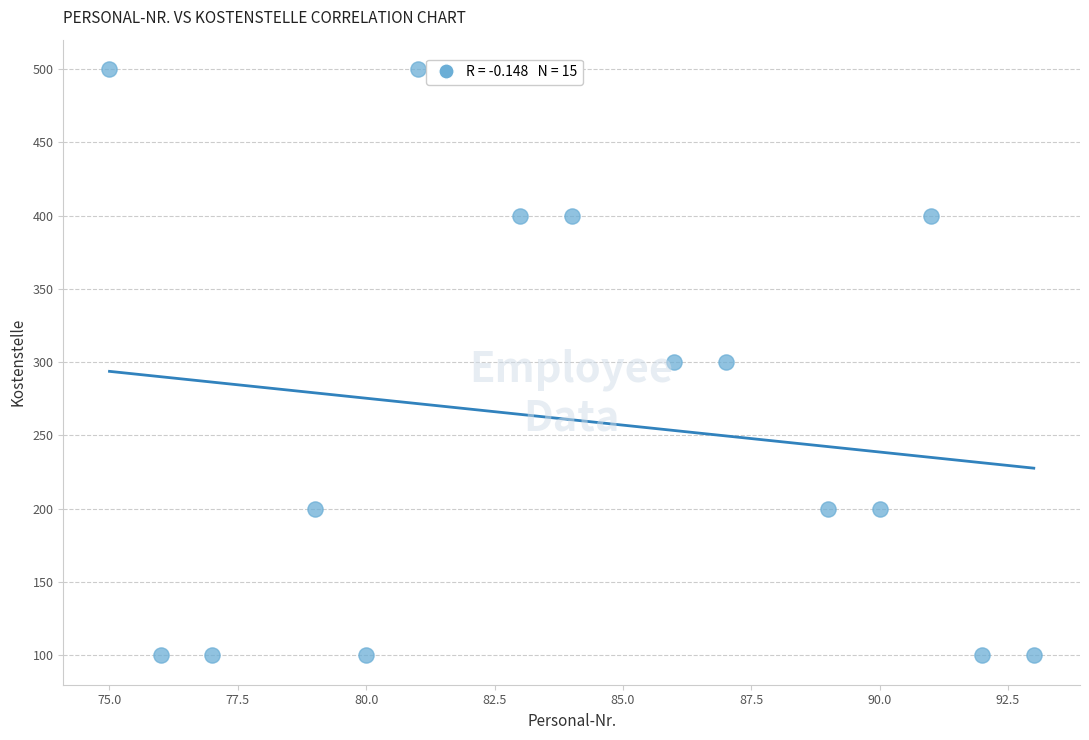

What is the range of X values (max minus min)?

18